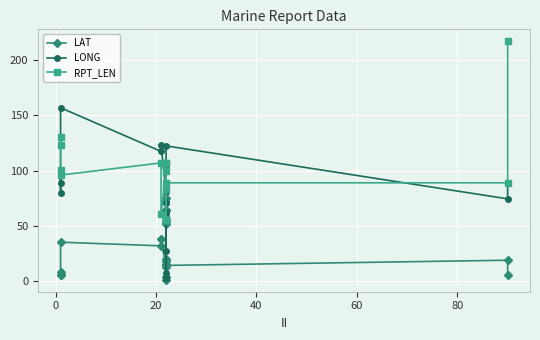

Which series ends up on top after the final intersection of LAT and LONG?

LONG